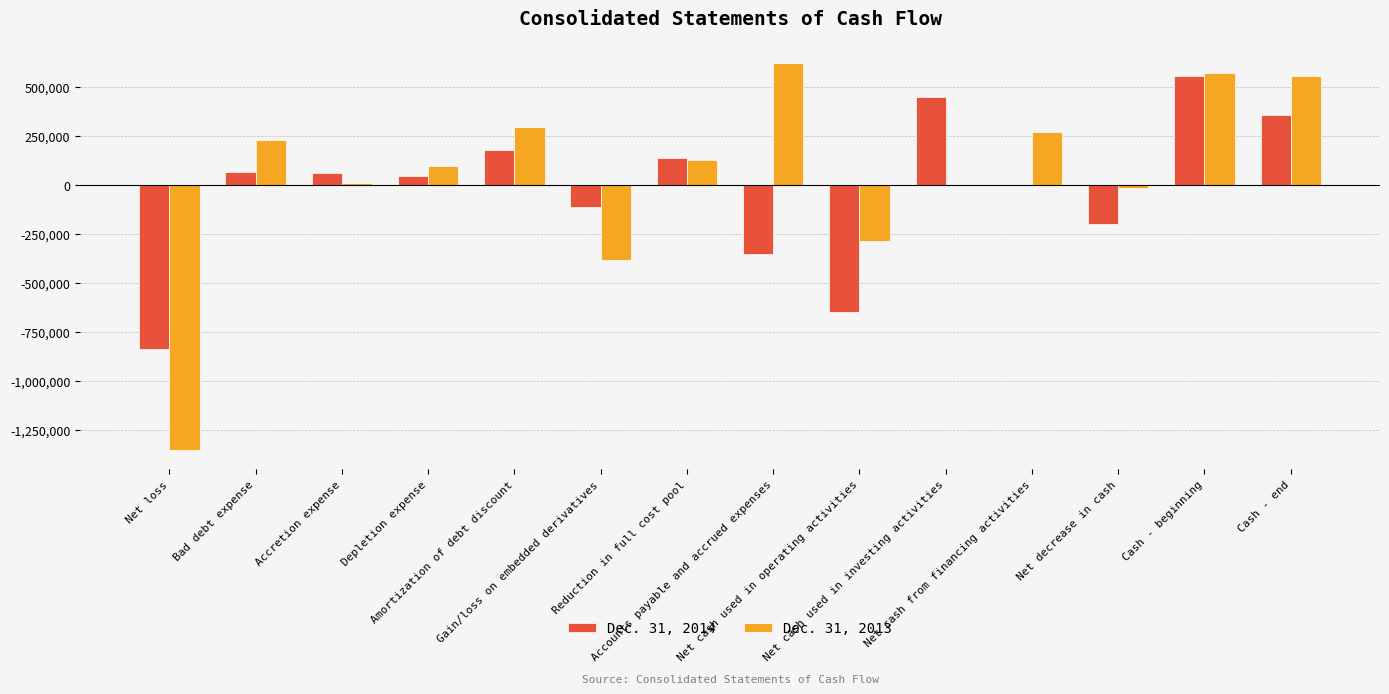

Which category has the lowest value in the Dec. 31, 2013 series?

Net loss